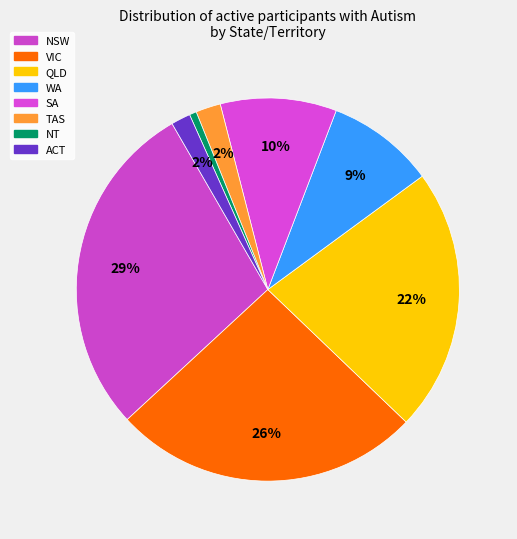

To the nearest percent, what is the difference between the VIC and QLD slice percentages?

4%